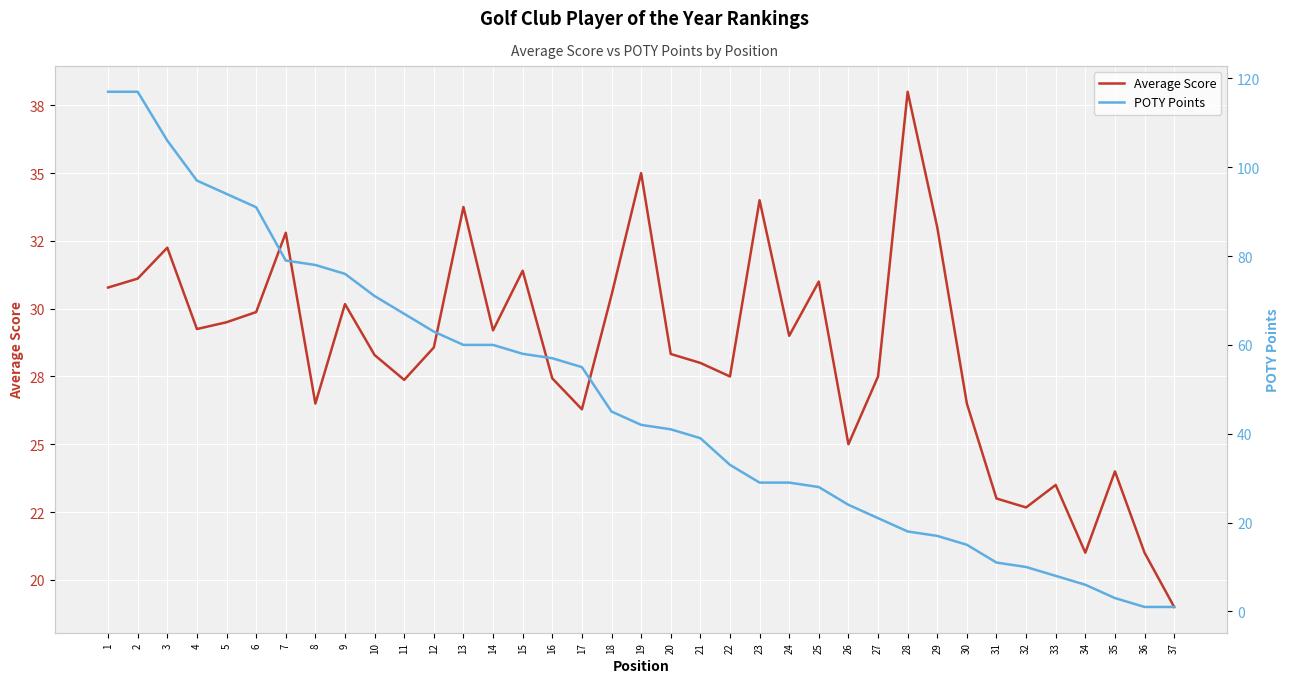

Which series has the largest total across all categories?

POTY Points